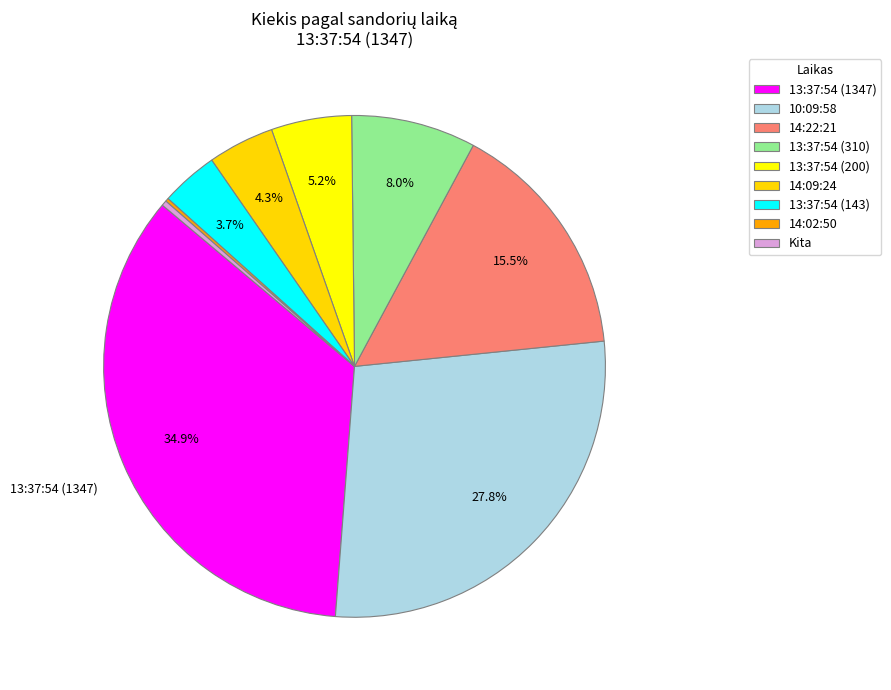

To the nearest percent, what is the combined percentage of 13:37:54 (1347) and 13:37:54 (143)?

39%